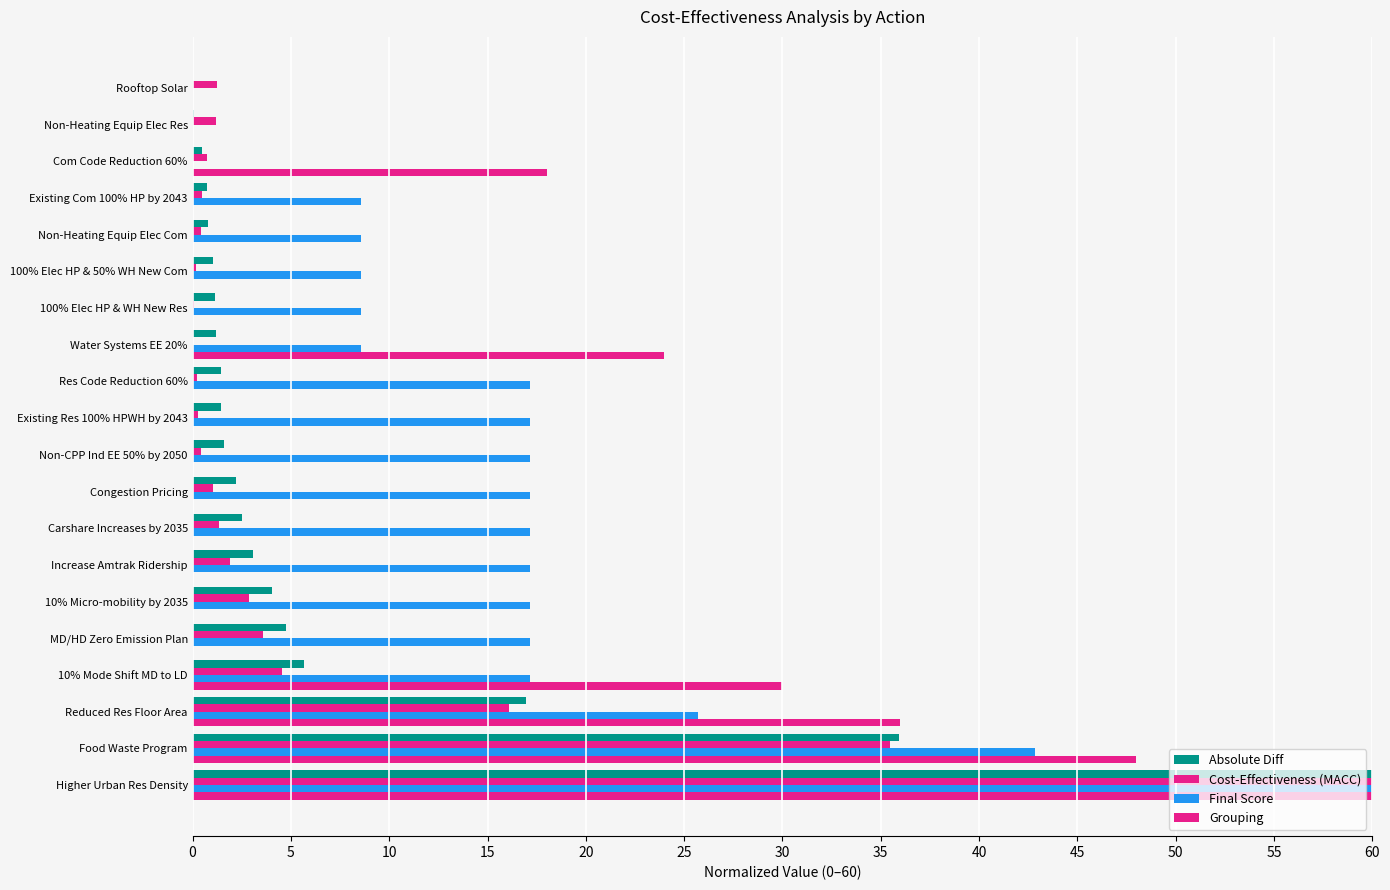

How many data points in Final Score are above 17?

12